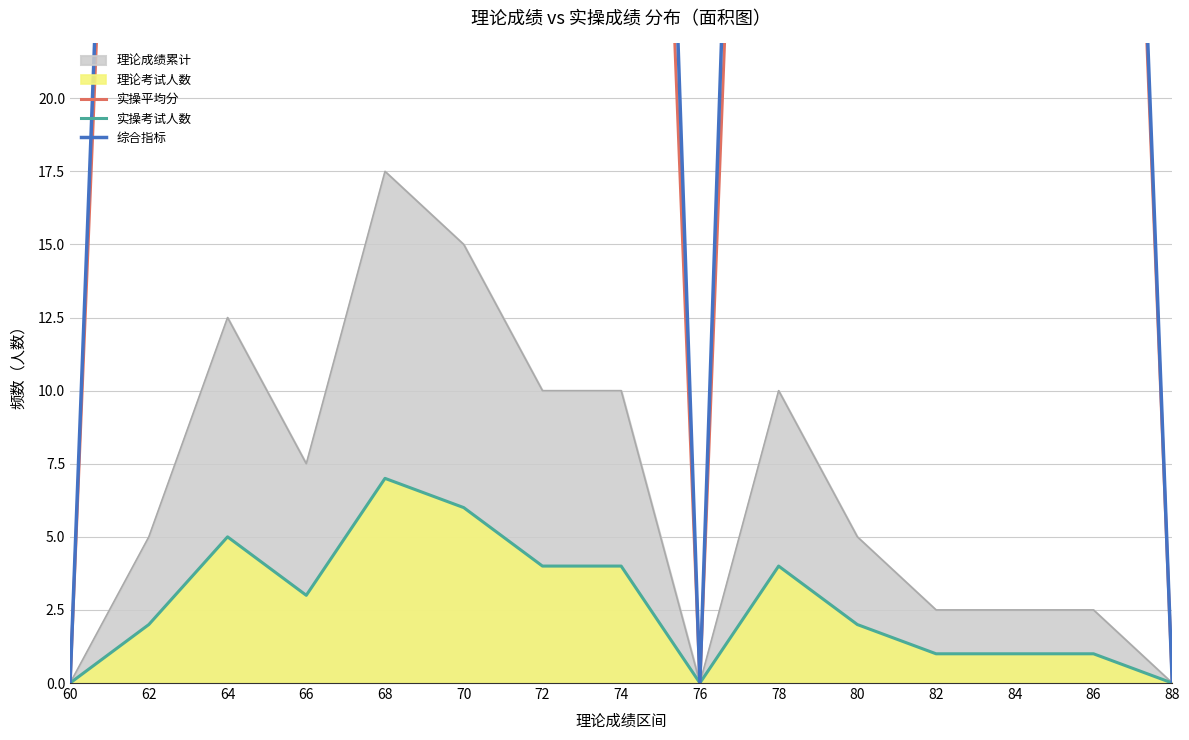

In 综合指标, how many points are higher than both neighbors (excluding endpoints)?

5